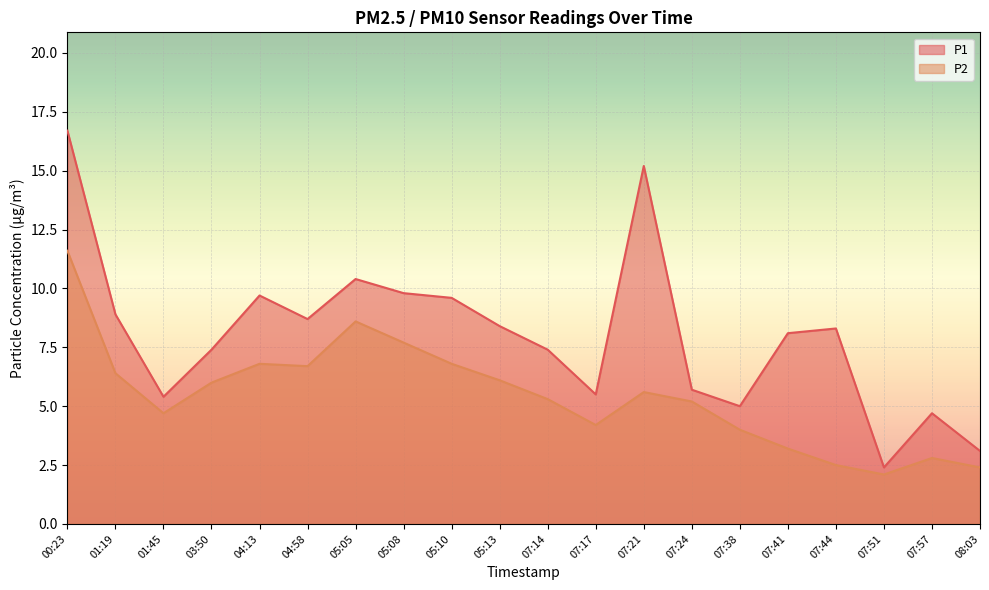

What is the maximum value shown in the chart?

16.7